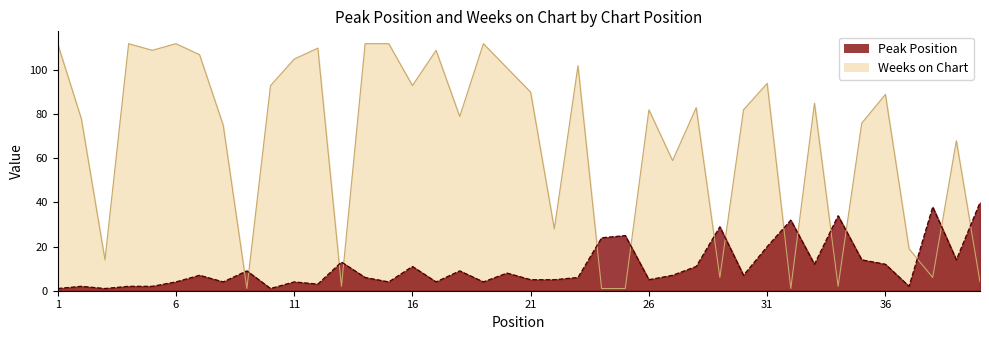

Does the chart have visible grid lines?

No